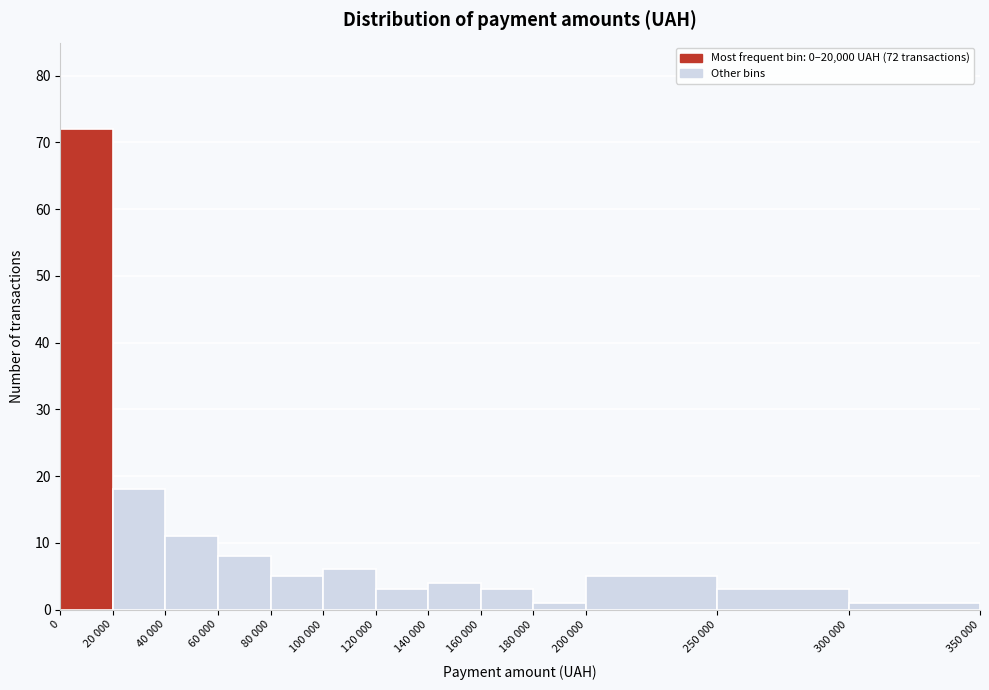

Reading left to right, extract all data points from this chart.

72	18	11	8	5	6	3	4	3	1	5	3	1